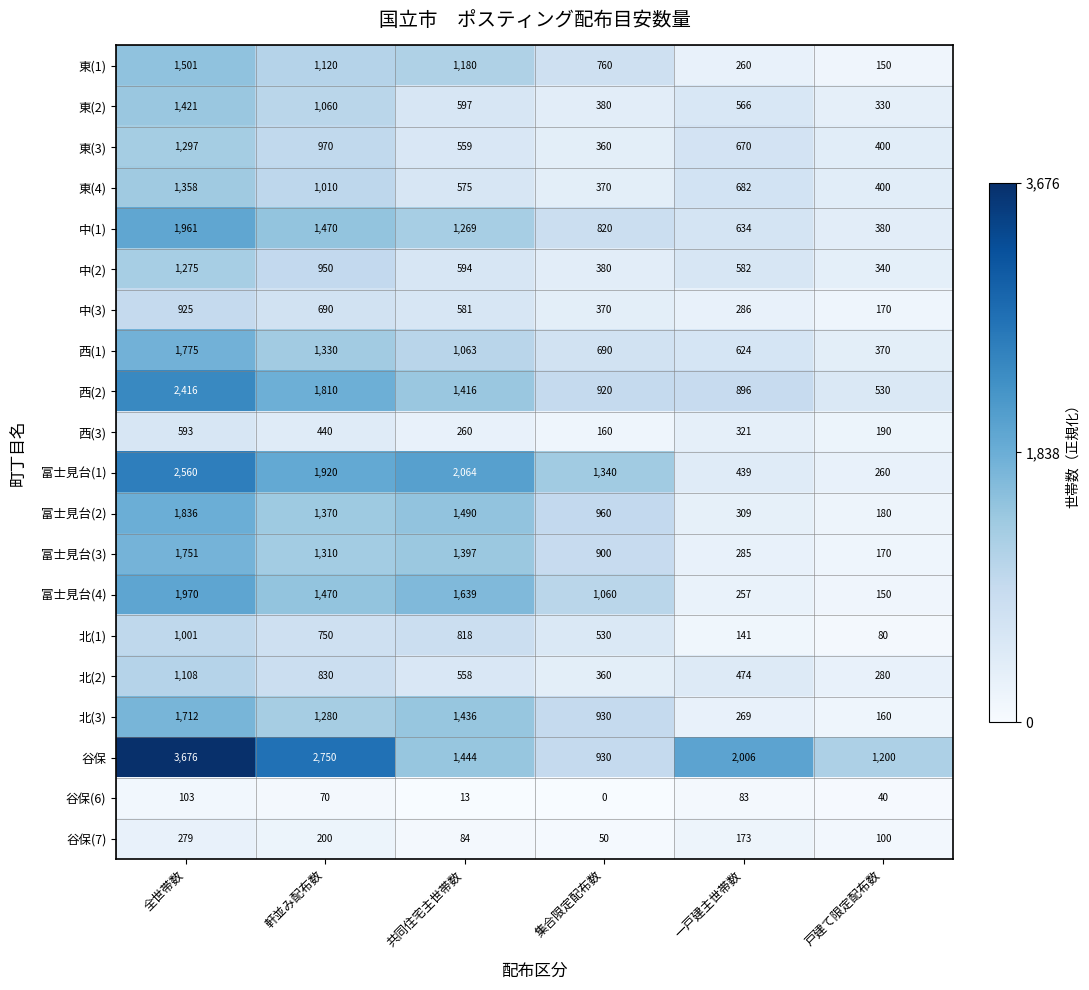

What is the average value of the 北(1) series?

553